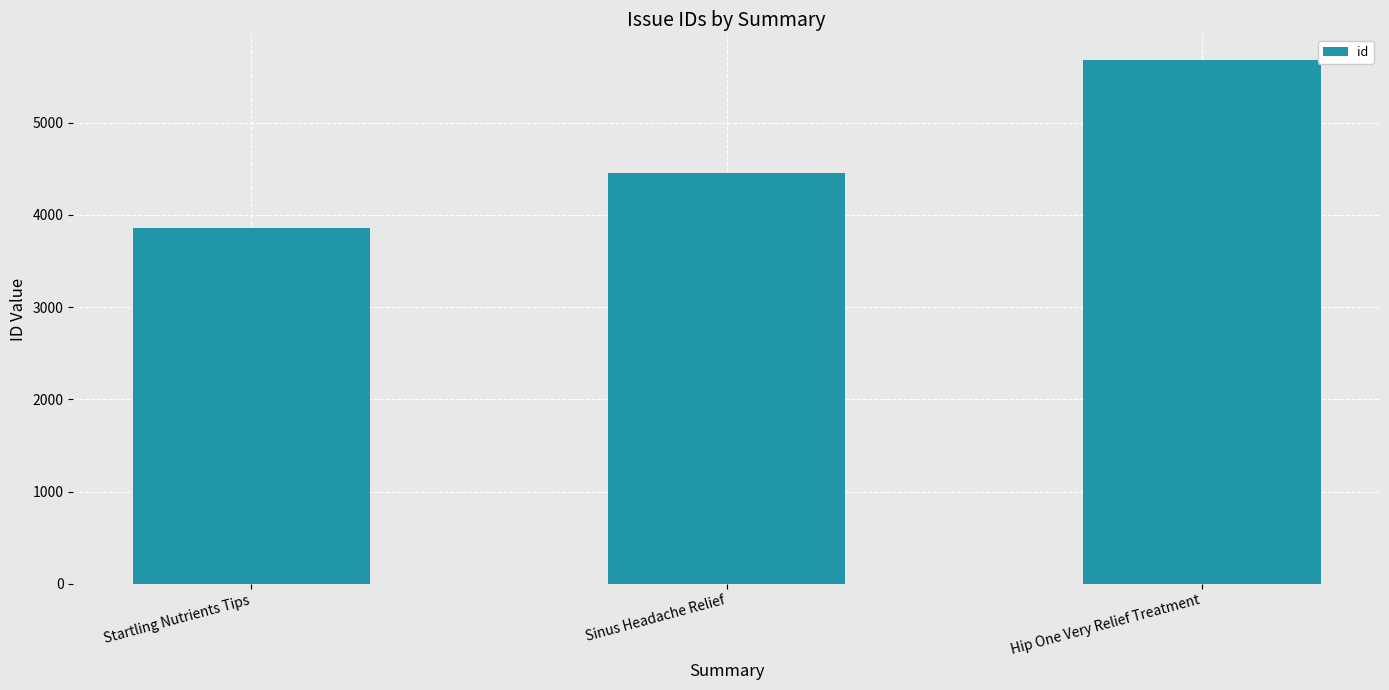

Rank the categories by value from lowest to highest.

Startling Nutrients Tips, Sinus Headache Relief, Hip One Very Relief Treatment